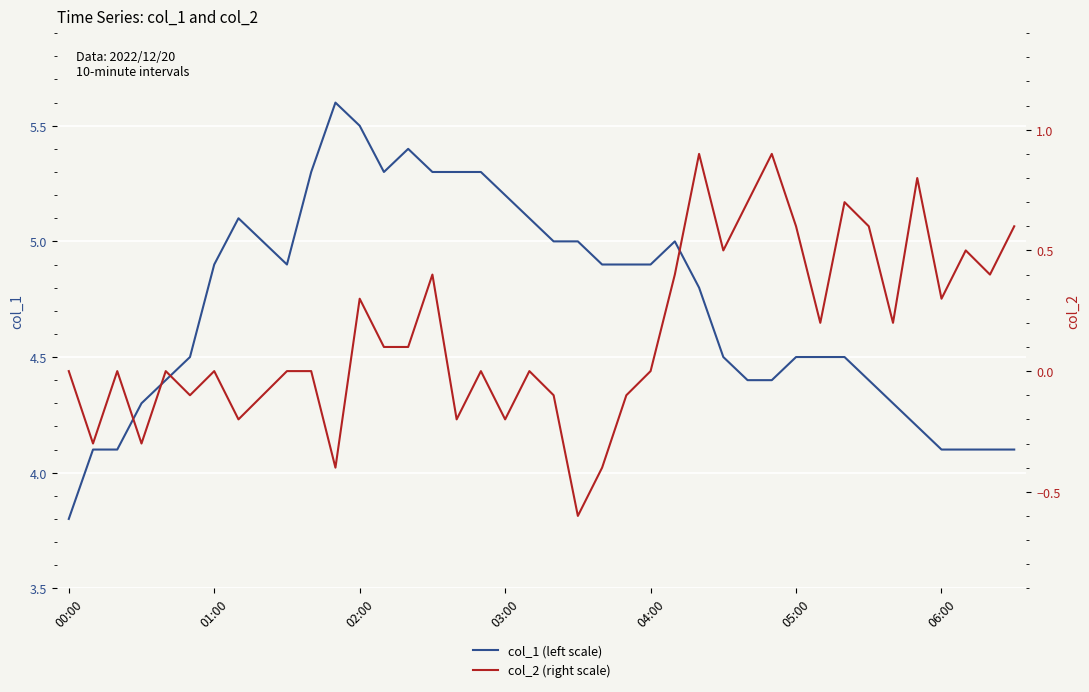

Which series changed the most between 31 and 32?

col_2 (right scale)